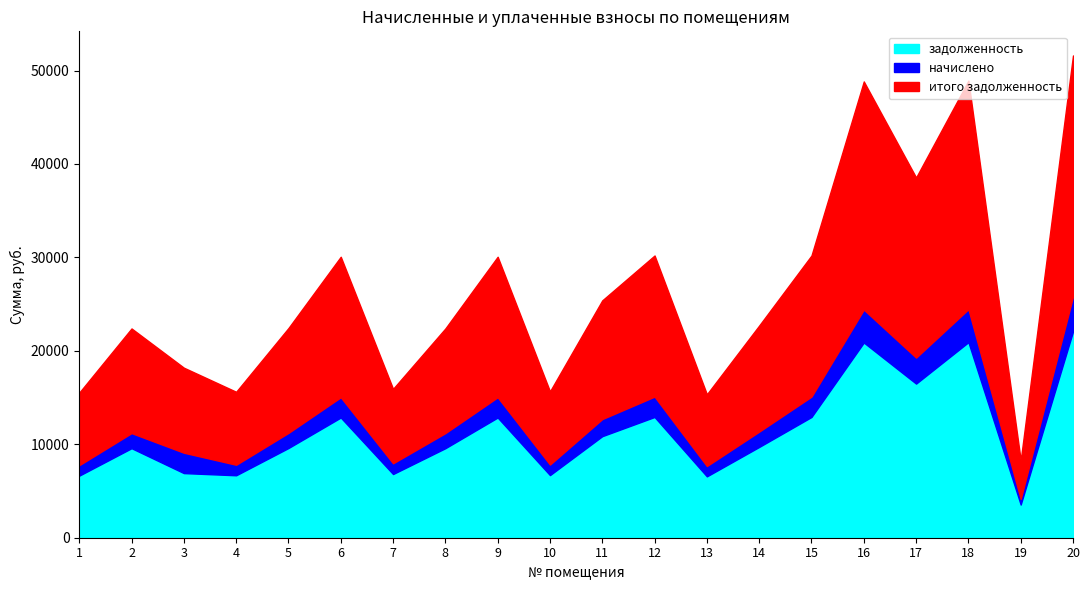

True or false: задолженность and итого задолженность intersect in this chart.

False